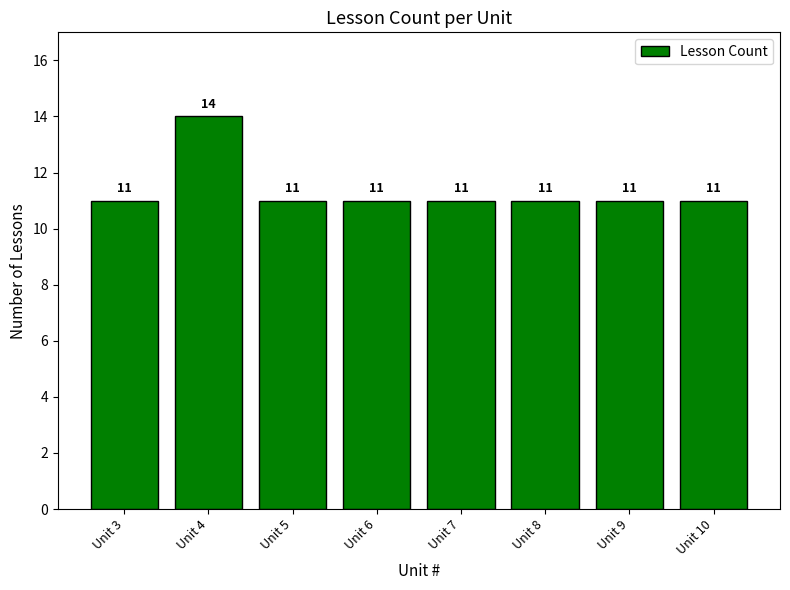

Which label corresponds to the largest value in the chart?

Unit 4